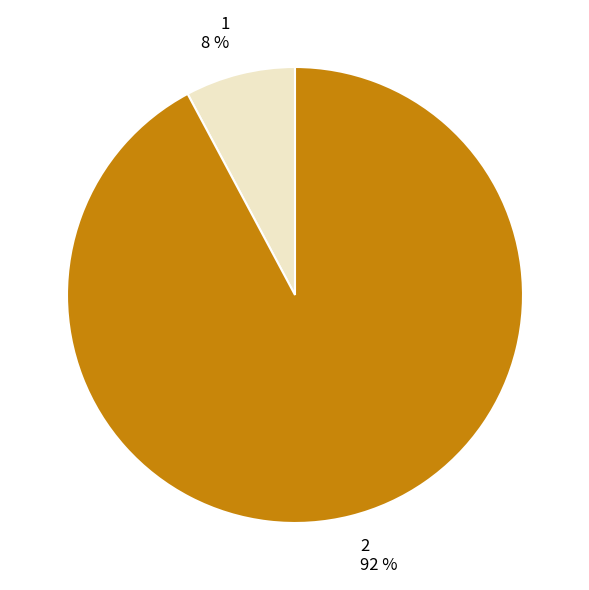

Which has a higher value, 2 or 1?

2